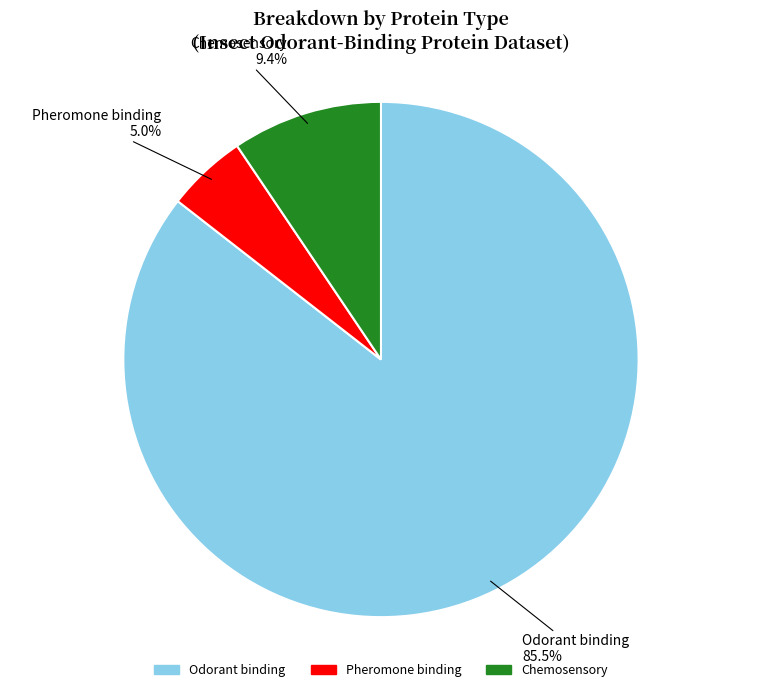

To the nearest percent, what is the difference between the Chemosensory and Odorant binding slice percentages?

76%